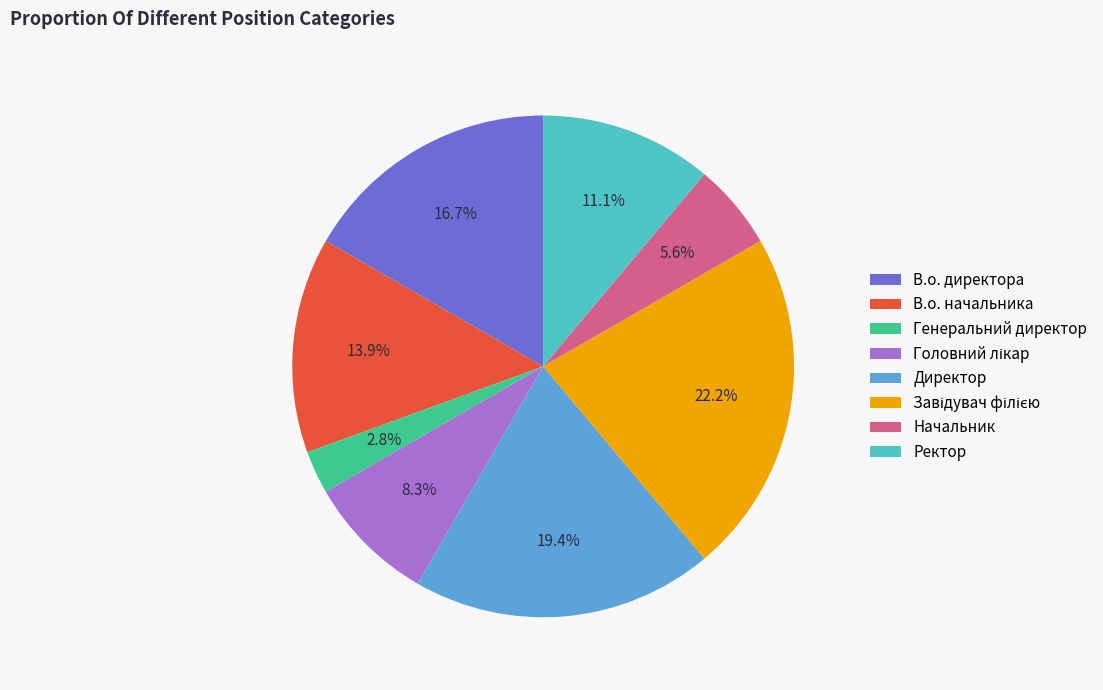

Count the number of slices in the pie.

8